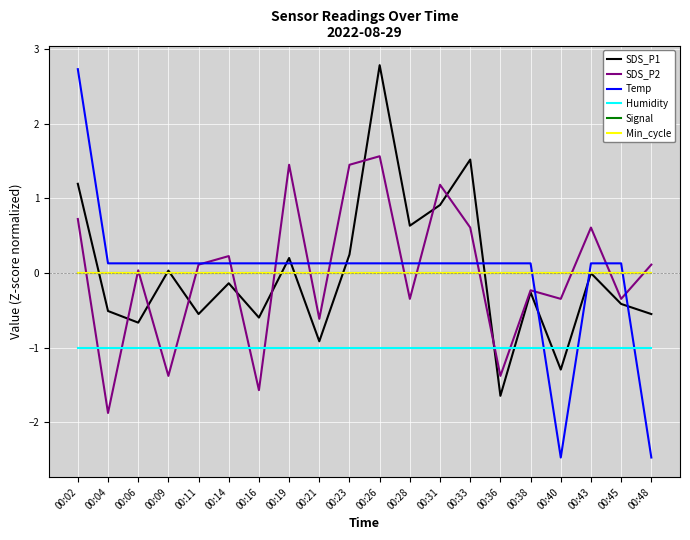

Is this an area chart (filled region under the line)?

No